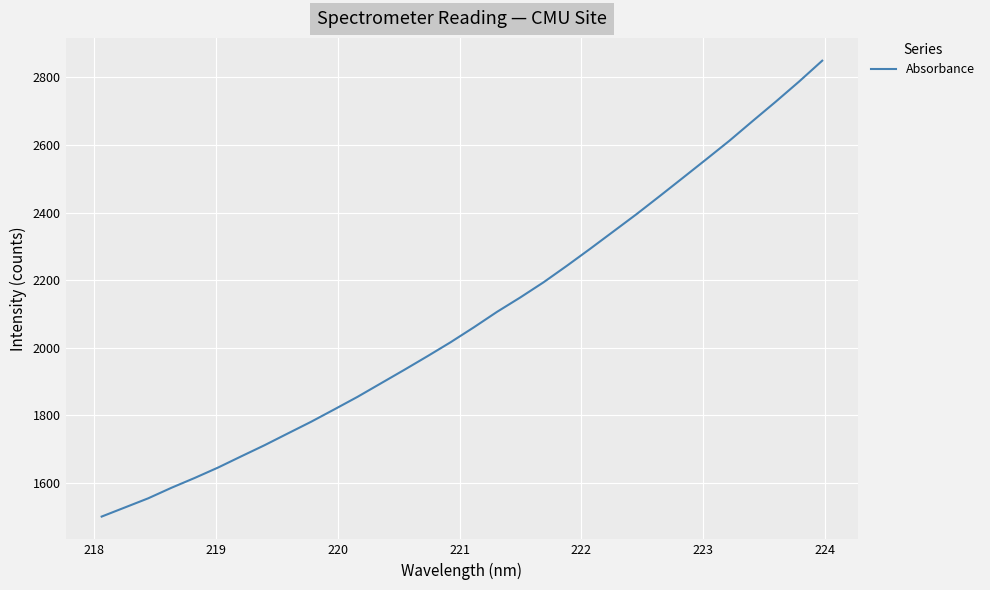

Reading right to left, transcribe all the data shown in this chart.

2849.7	2787.7	2728.4	2670.9	2612.6	2557.5	2503.0	2448.8	2395.2	2343.9	2292.5	2242.4	2193.7	2148.9	2106.3	2060.4	2016.2	1974.7	1934.2	1894.5	1854.8	1817.6	1780.8	1746.3	1711.5	1678.6	1645.3	1614.7	1585.6	1554.4	1527.3	1500.3